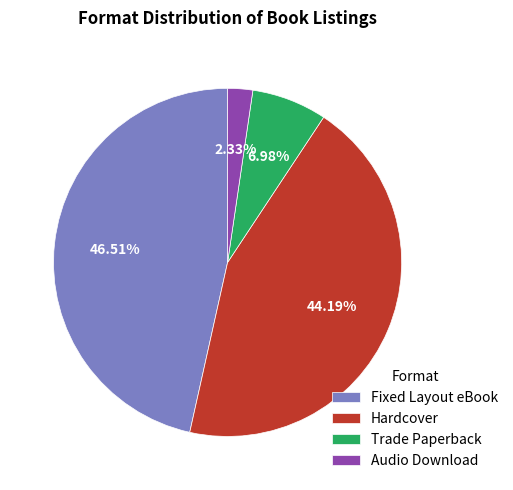

Between Trade Paperback and Audio Download, which is larger?

Trade Paperback